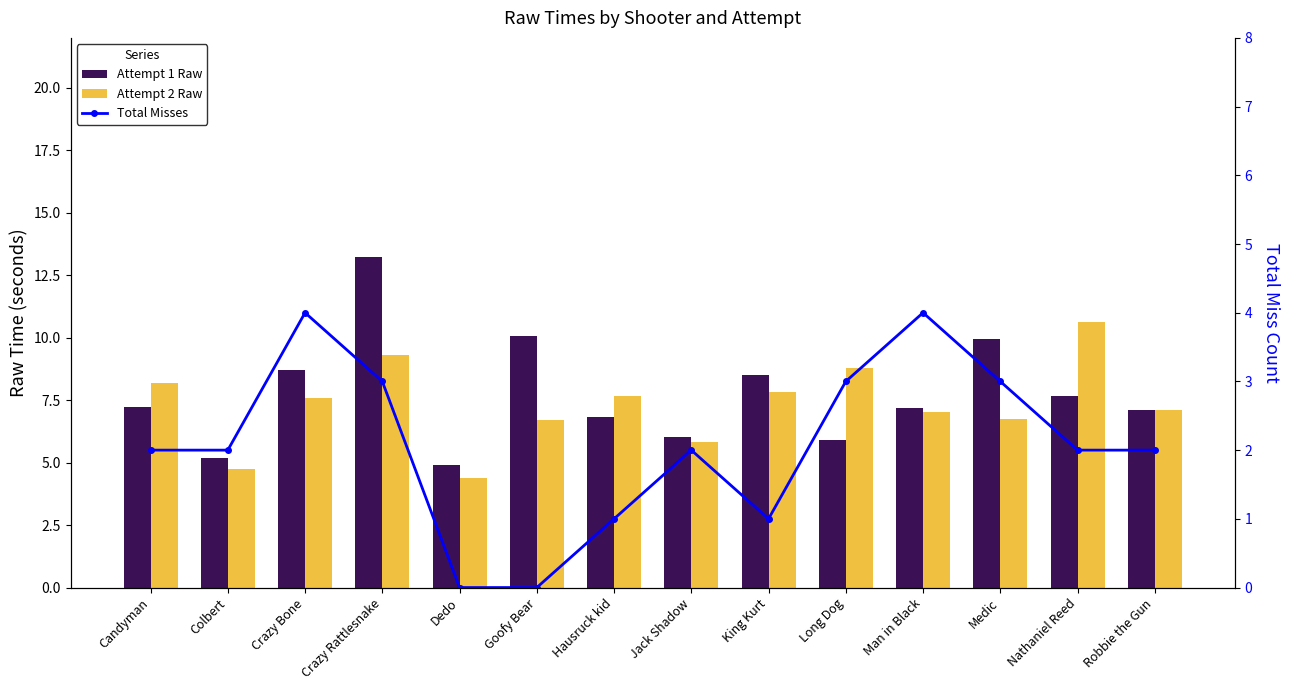

Reading left to right, what are all the values shown in this chart?

Attempt 1 Raw: Candyman=7.2	Colbert=5.2	Crazy Bone=8.7	Crazy Rattlesnake=13.2	Dedo=4.9	Goofy Bear=10.1	Hausruck kid=6.8	Jack Shadow=6.0	King Kurt=8.5	Long Dog=5.9	Man in Black=7.2	Medic=9.9	Nathaniel Reed=7.7	Robbie the Gun=7.1
Attempt 2 Raw: Candyman=8.2	Colbert=4.7	Crazy Bone=7.6	Crazy Rattlesnake=9.3	Dedo=4.4	Goofy Bear=6.7	Hausruck kid=7.7	Jack Shadow=5.8	King Kurt=7.8	Long Dog=8.8	Man in Black=7.0	Medic=6.7	Nathaniel Reed=10.6	Robbie the Gun=7.1
Total Misses: Candyman=2.0	Colbert=2.0	Crazy Bone=4.0	Crazy Rattlesnake=3.0	Dedo=0.0	Goofy Bear=0.0	Hausruck kid=1.0	Jack Shadow=2.0	King Kurt=1.0	Long Dog=3.0	Man in Black=4.0	Medic=3.0	Nathaniel Reed=2.0	Robbie the Gun=2.0